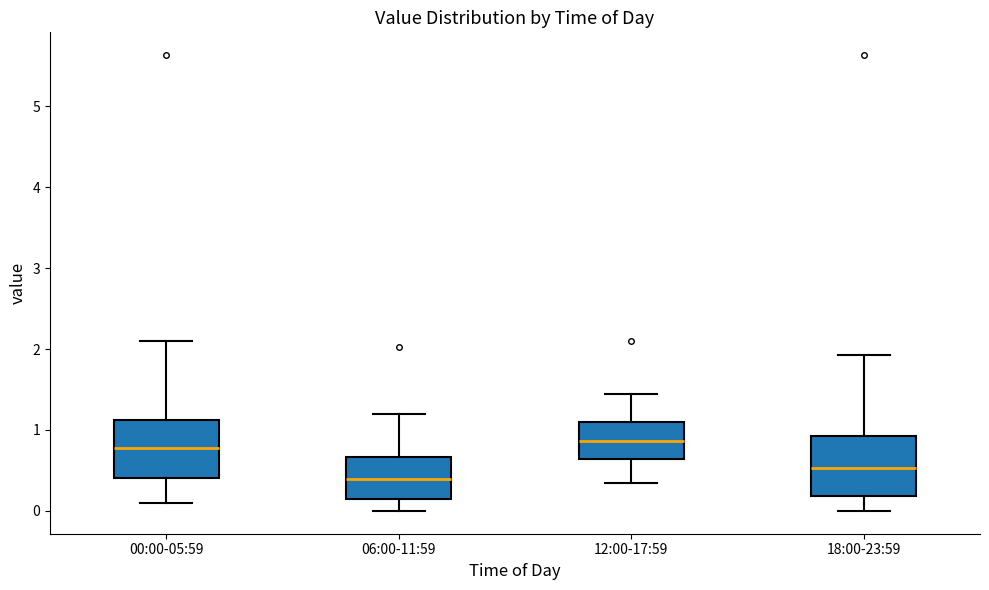

Where does the upper whisker of the box for 18:00-23:59 end on the y-axis? The values are not printed on the chart, so give them approximately, as read against the axis.

1.9